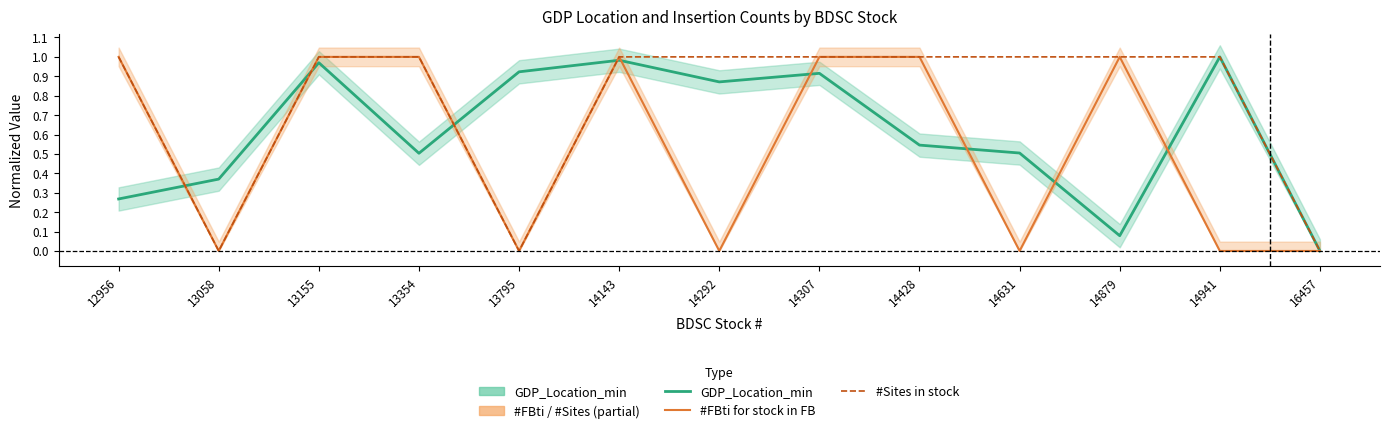

At which category is the sum across all series the highest?

14143